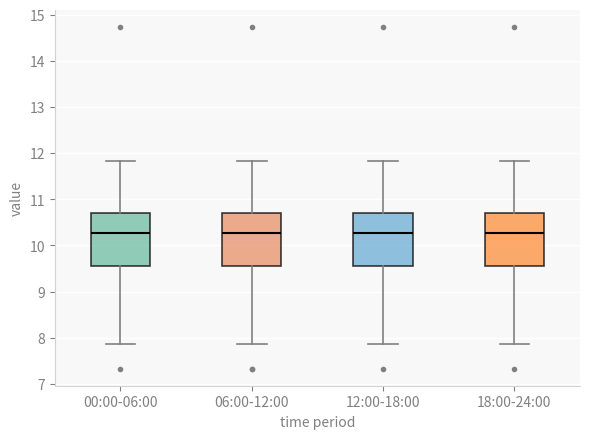

Reading left to right, transcribe this box plot: for each box, give where its median line is, the range the box spans, and where its two whiskers end, as read against the y-axis. The values are not printed on the chart, so give them approximately, as read against the axis.

00:00-06:00: median 10.3, box 9.6 to 10.7, whiskers 7.9 to 11.8
06:00-12:00: median 10.3, box 9.6 to 10.7, whiskers 7.9 to 11.8
12:00-18:00: median 10.3, box 9.6 to 10.7, whiskers 7.9 to 11.8
18:00-24:00: median 10.3, box 9.6 to 10.7, whiskers 7.9 to 11.8